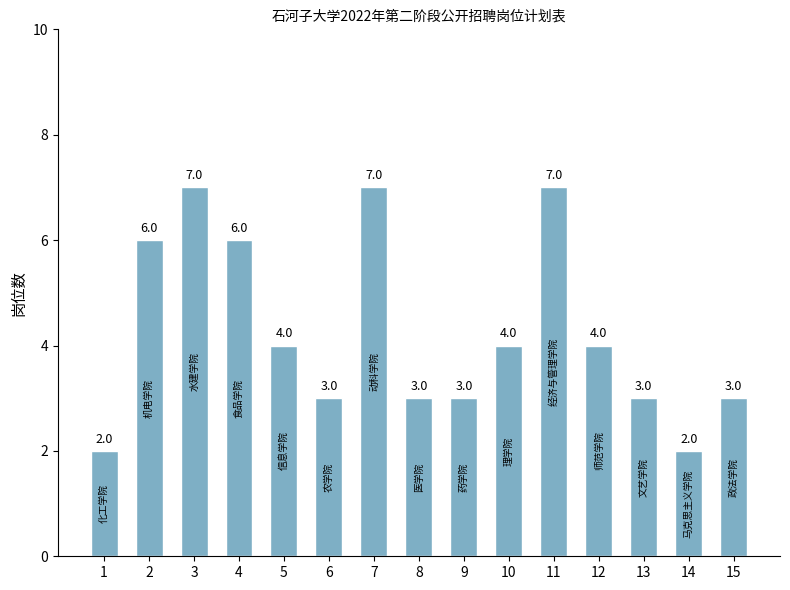

Does the chart contain stacked bars?

No